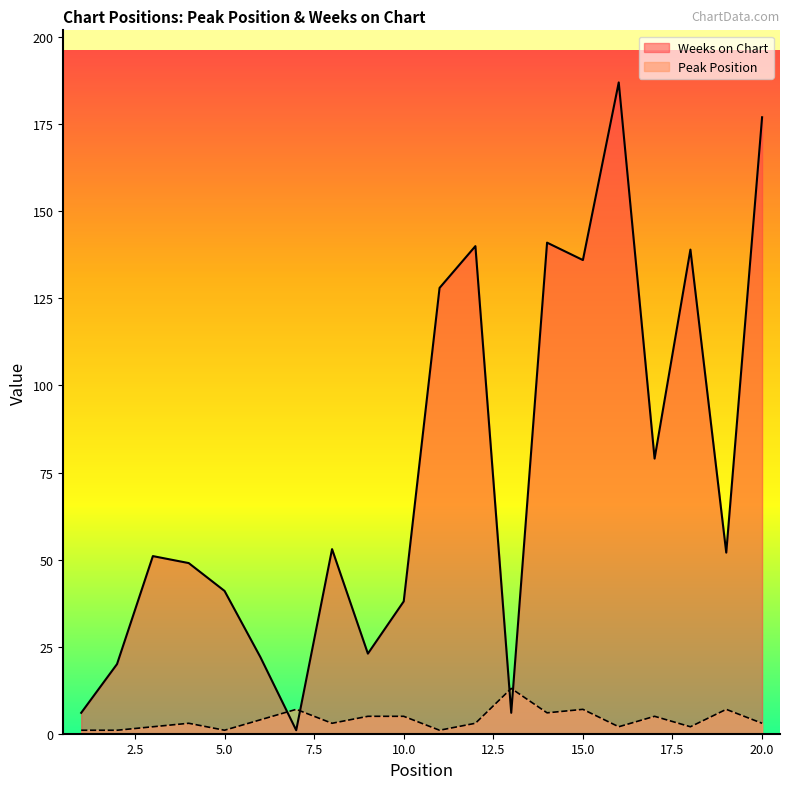

What is the approximate value of Weeks on Chart at 2?

20